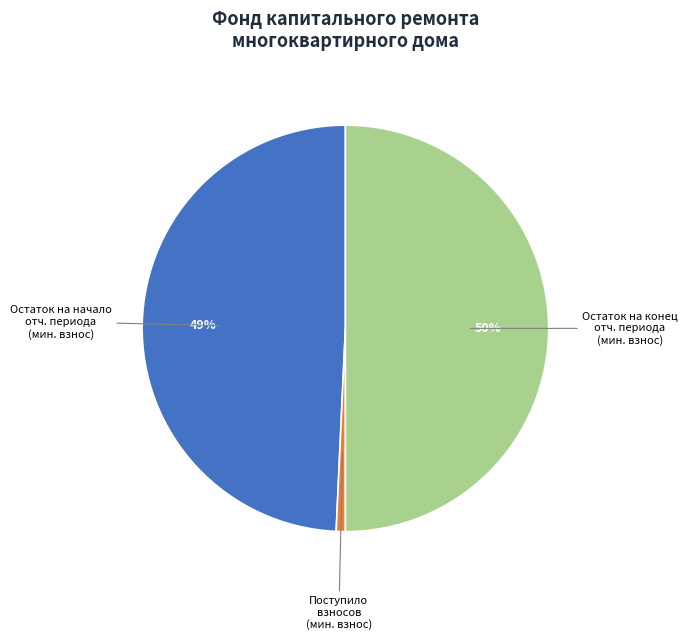

Does Поступило взносов (мин. взнос) account for over 50% of the chart?

No